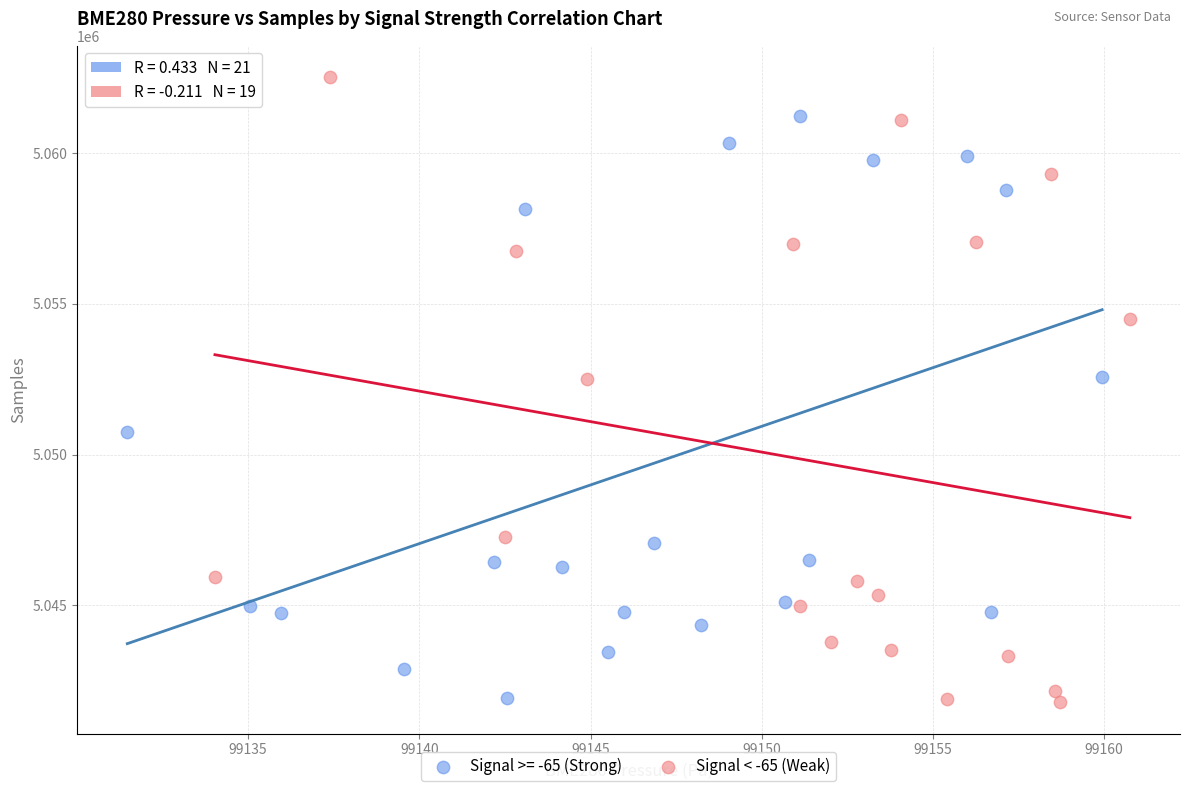

Which series contains the highest Y value?

Signal < -65 (Weak)